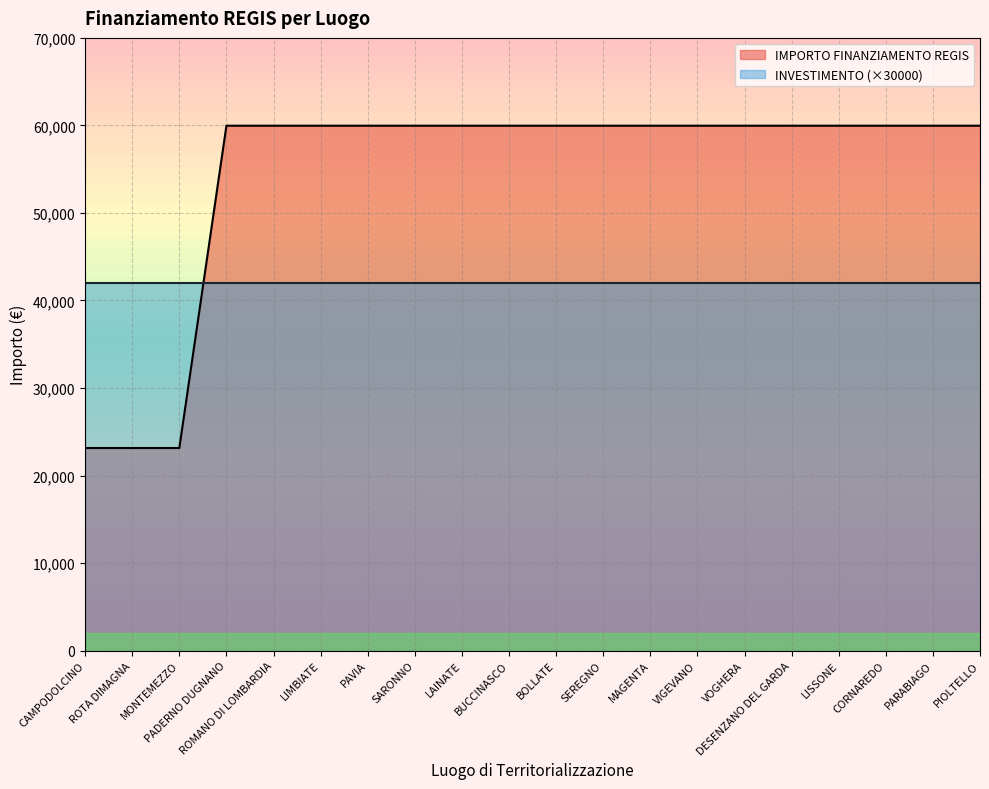

Which category has the lowest value across all series?

CAMPODOLCINO